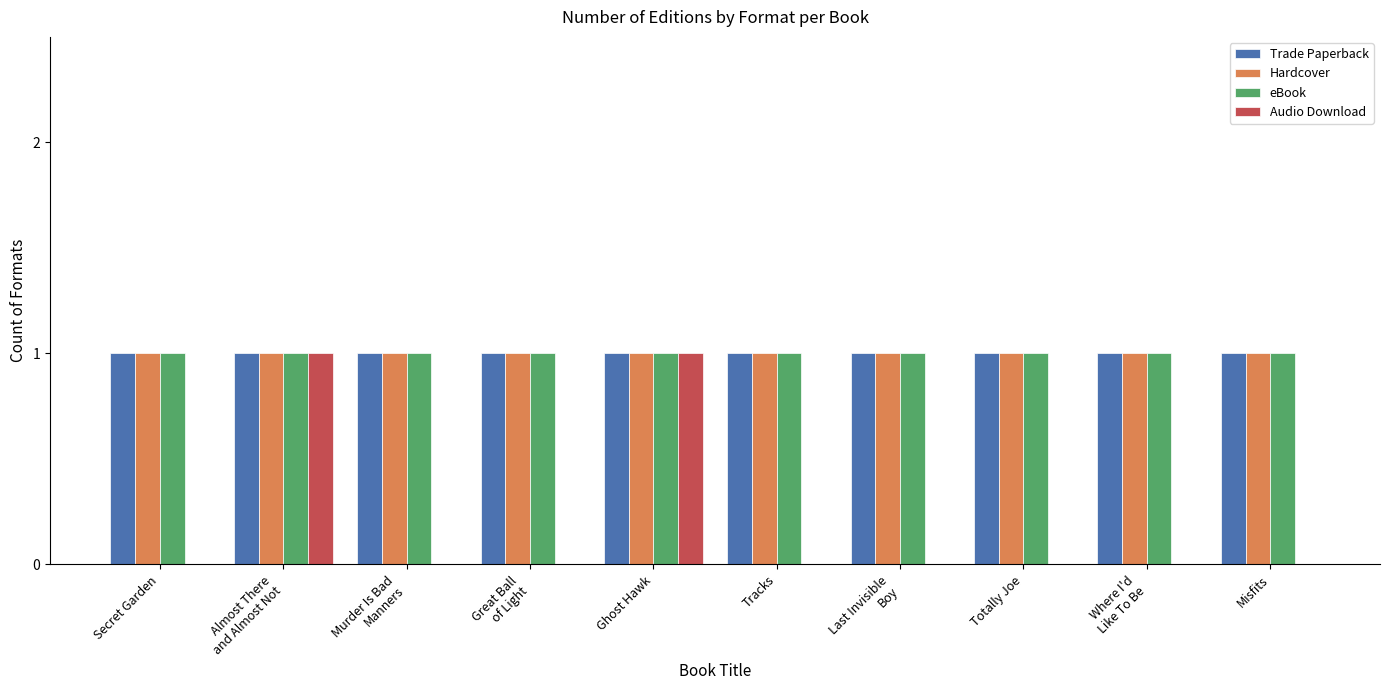

What is the spread (max minus min) of values at Last Invisible
Boy?

1